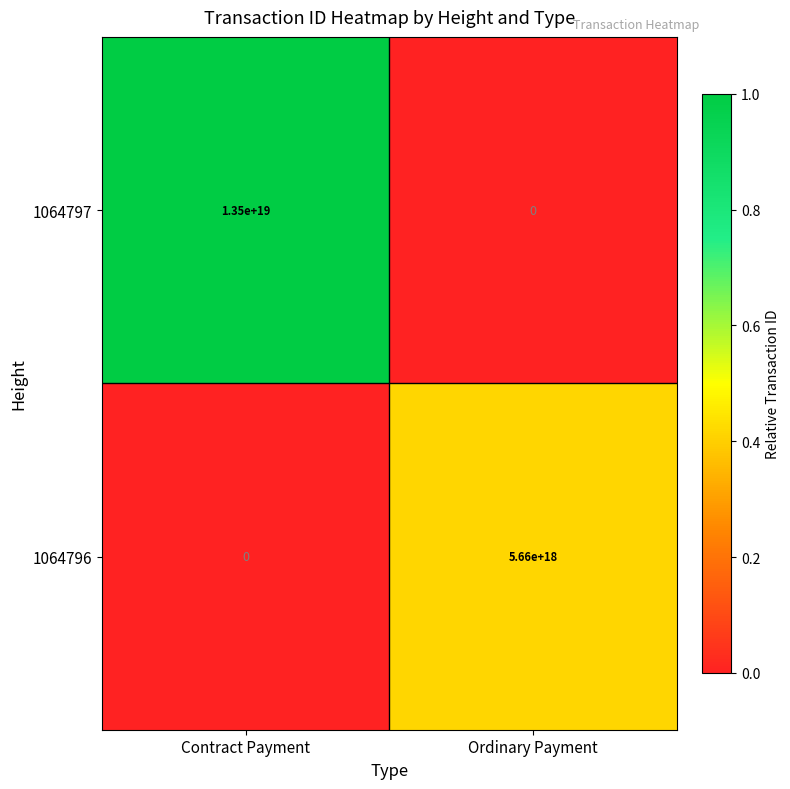

Rank the series by their maximum value, from highest to lowest.

1064797, 1064796